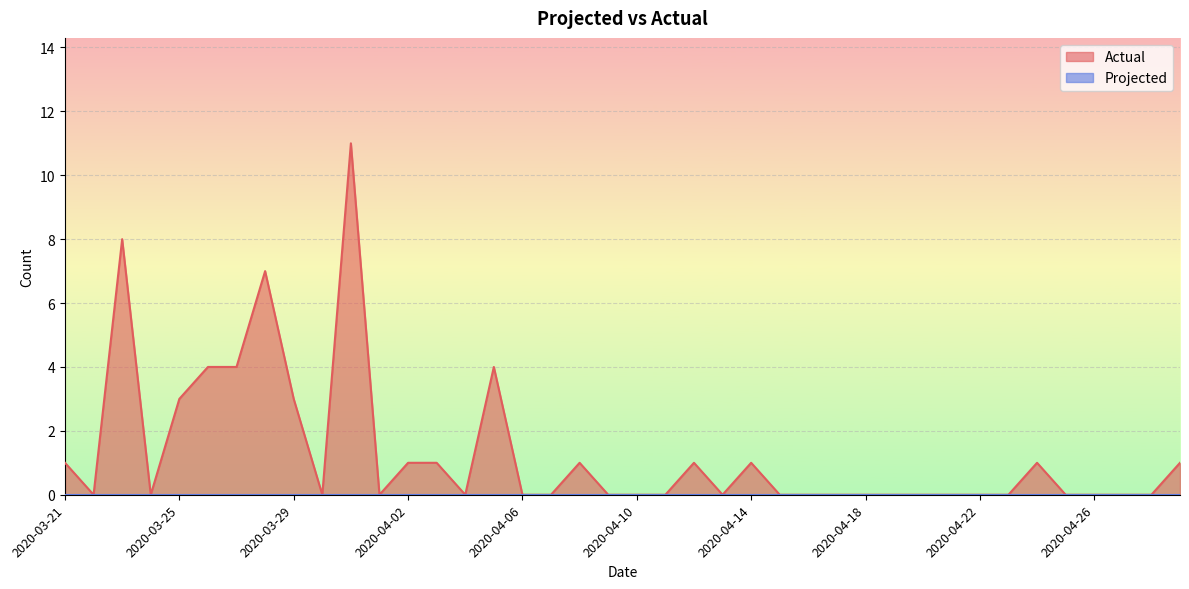

How many interior local valleys (lower than both neighbors) does the data have?

6